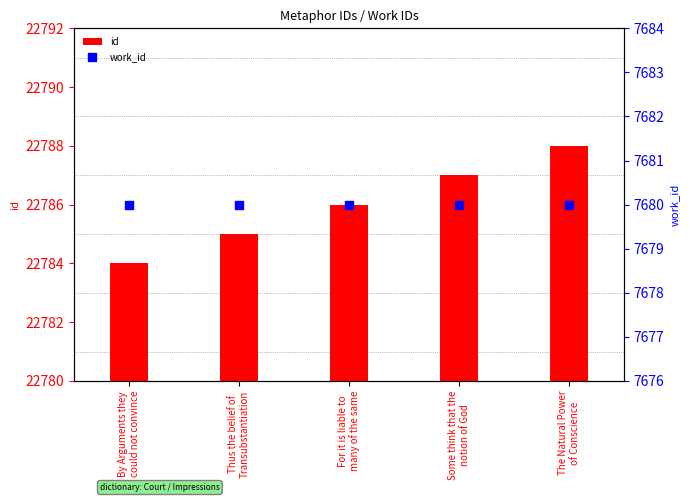

What are all the series names shown in the legend?

id, work_id